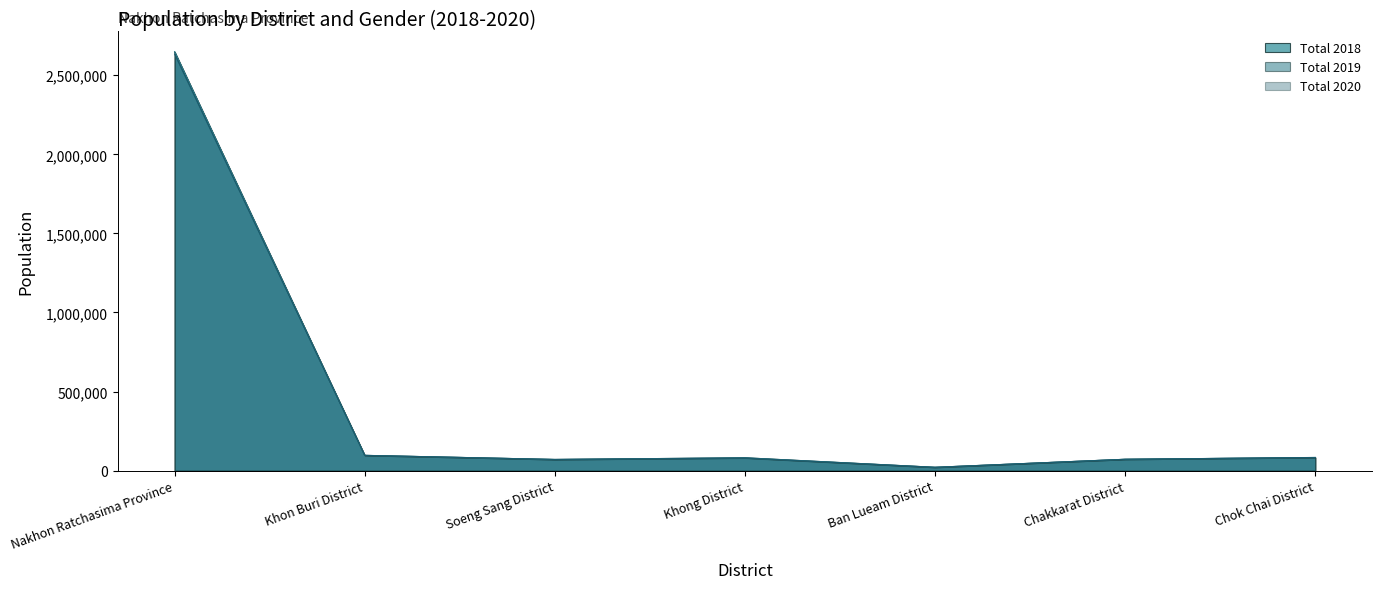

What is the total value across all series at Nakhon Ratchasima Province?

7928535